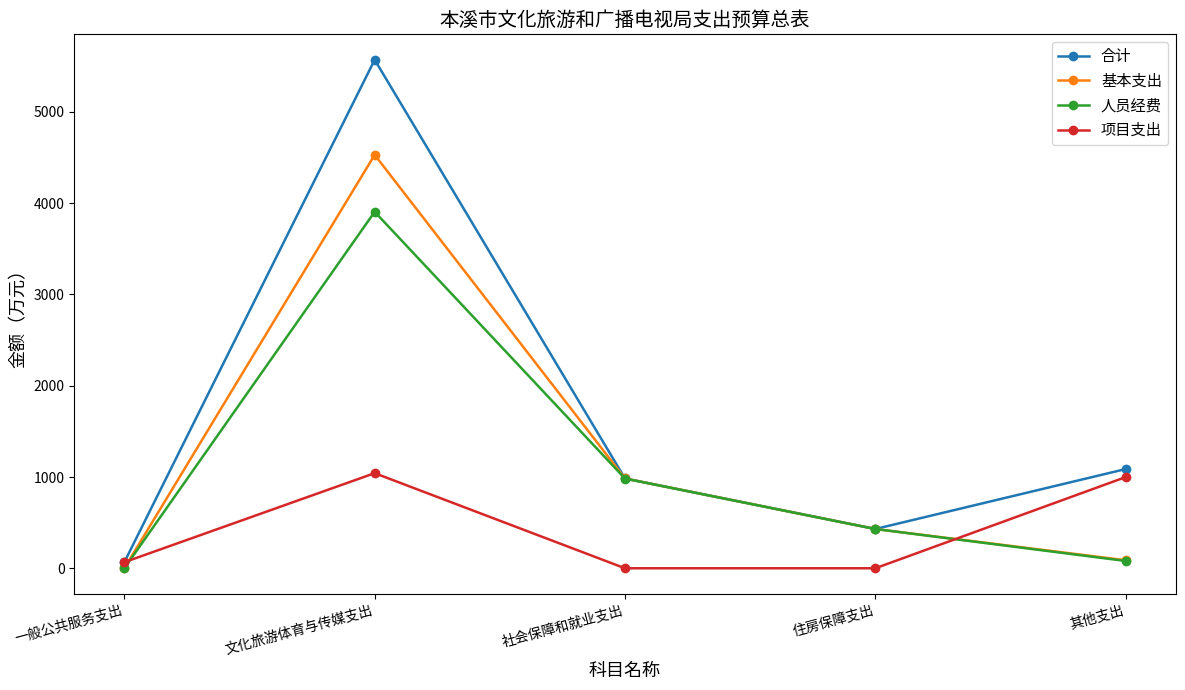

Which series has the largest total across all categories?

合计